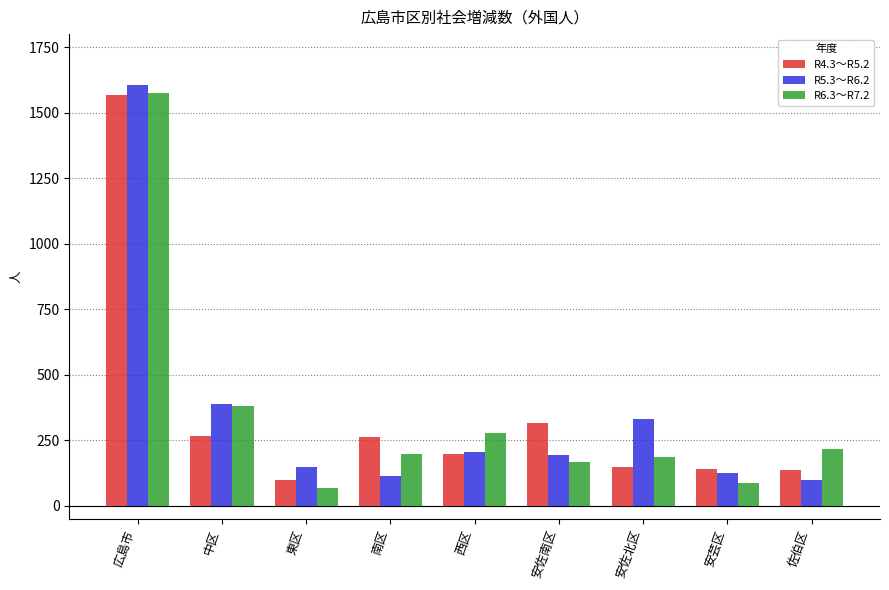

Does the chart contain any negative values?

No